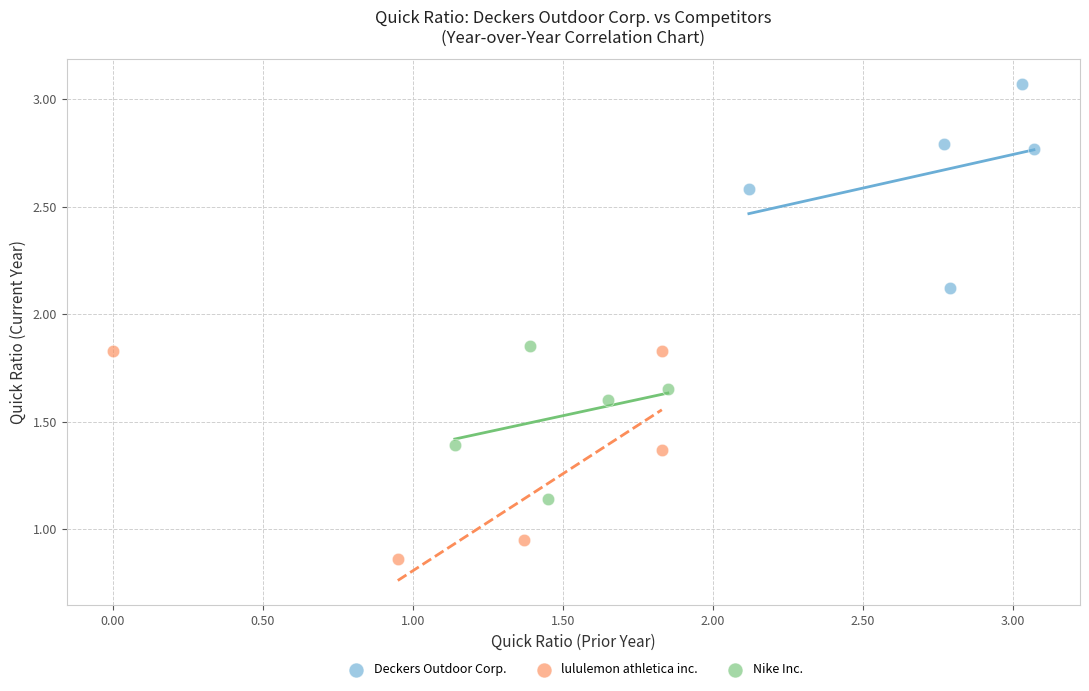

Which series contains the highest Y value?

Deckers Outdoor Corp.